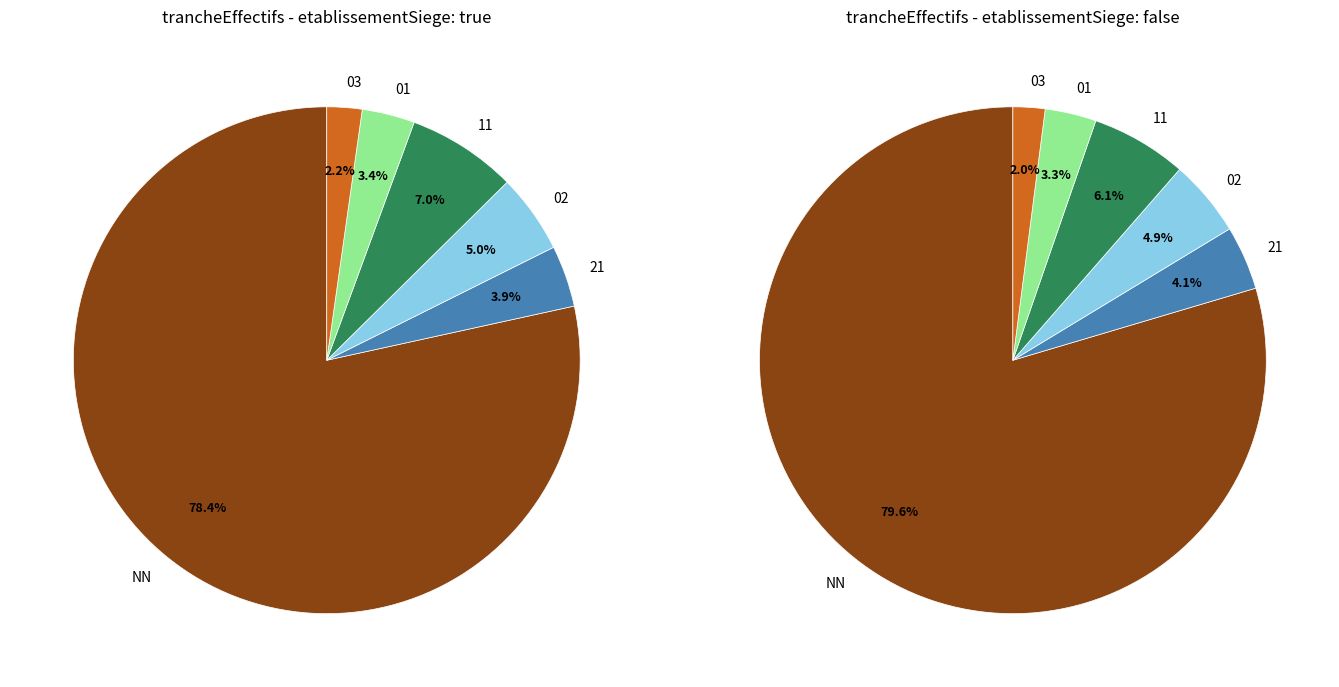

Does NN represent more than half of the total?

Yes